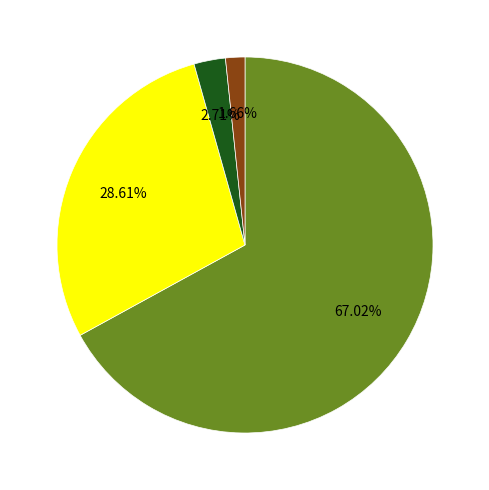

Is there any slice that represents more than half of the pie?

Yes